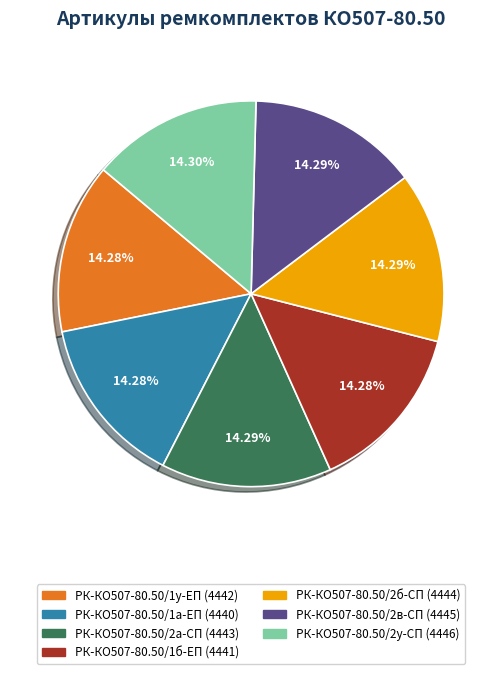

Approximately how many times larger is the value at РК-КО507-80.50/1а-ЕП compared to РК-КО507-80.50/1б-ЕП?

1.0